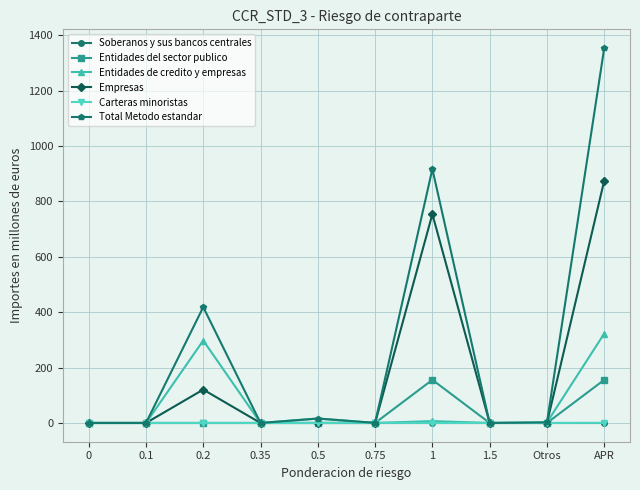

What is the greatest value displayed?

1354.1